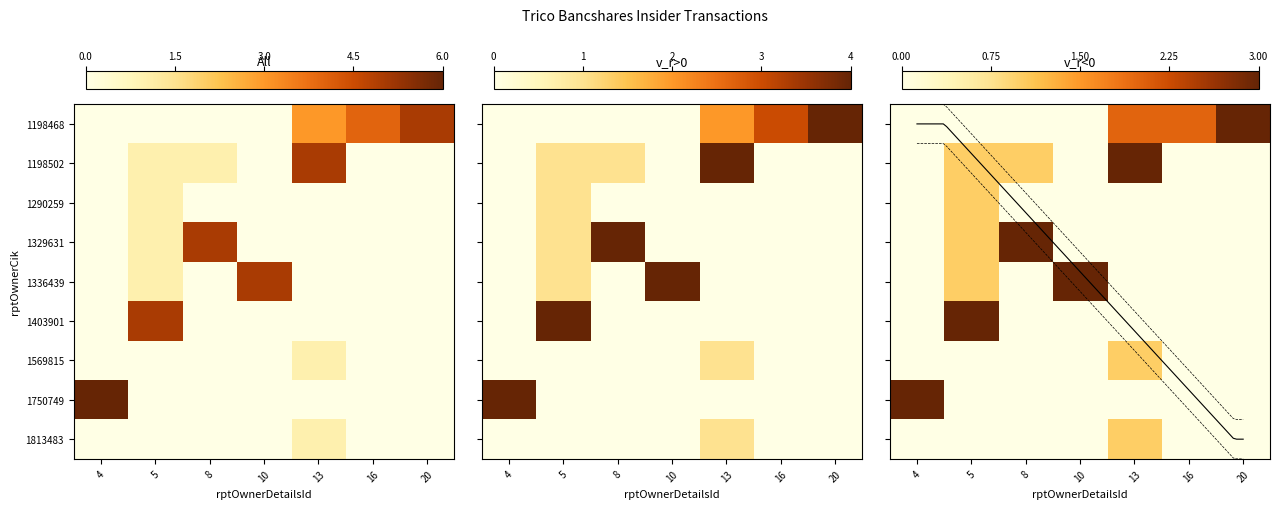

What is the maximum value shown in the chart?

6